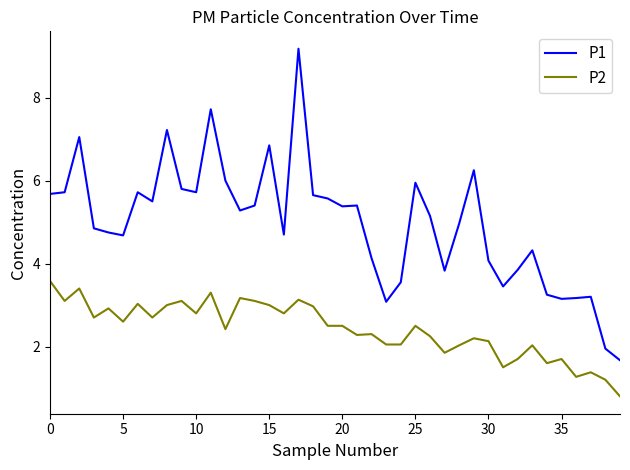

Count the number of data series in this chart.

2